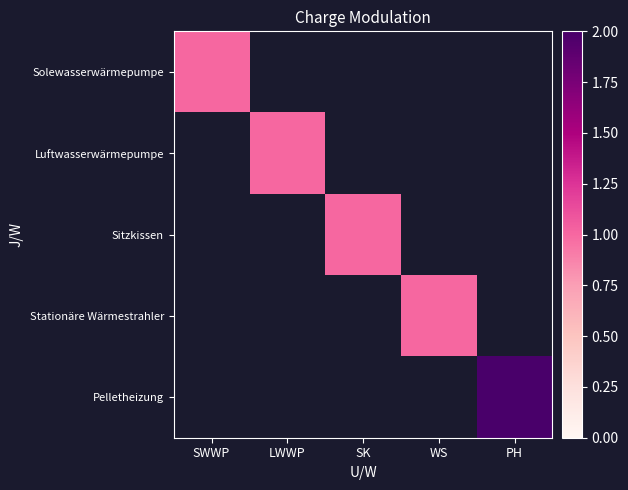

Is the value of Pelletheizung at PH greater than the value of Luftwasserwärmepumpe at LWWP?

Yes